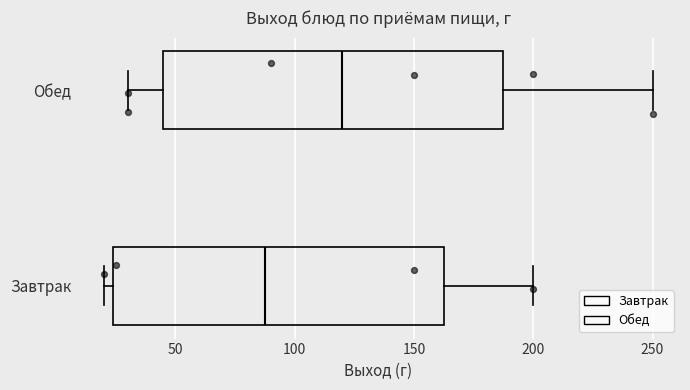

Reading bottom to top, transcribe this box plot: for each box, give where its median line is, the range the box spans, and where its two whiskers end, as read against the x-axis. The values are not printed on the chart, so give them approximately, as read against the axis.

Завтрак: median 90, box 25 to 165, whiskers 20 to 200
Обед: median 120, box 45 to 190, whiskers 30 to 250